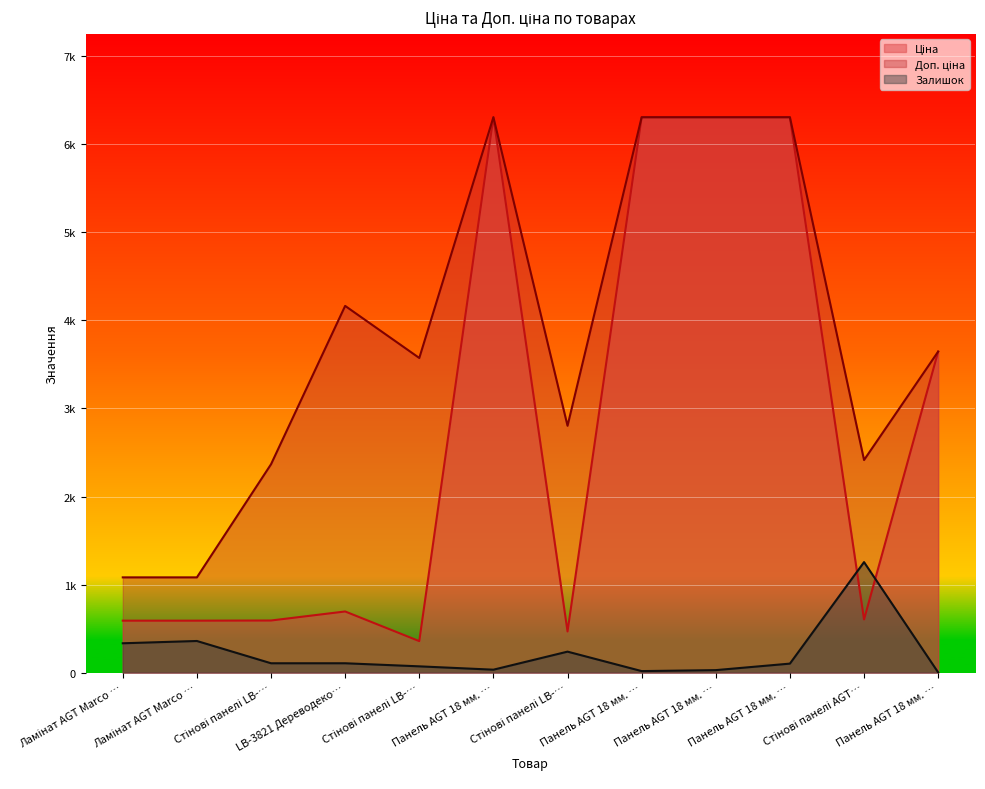

Which series has the largest total across all categories?

Доп. ціна